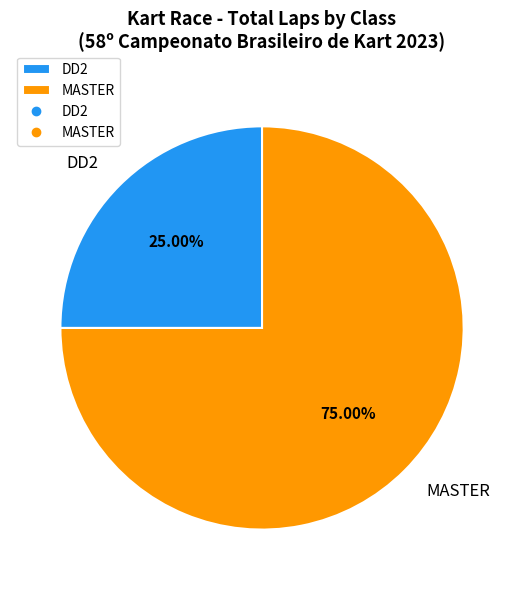

What is the smallest slice in the pie chart?

DD2